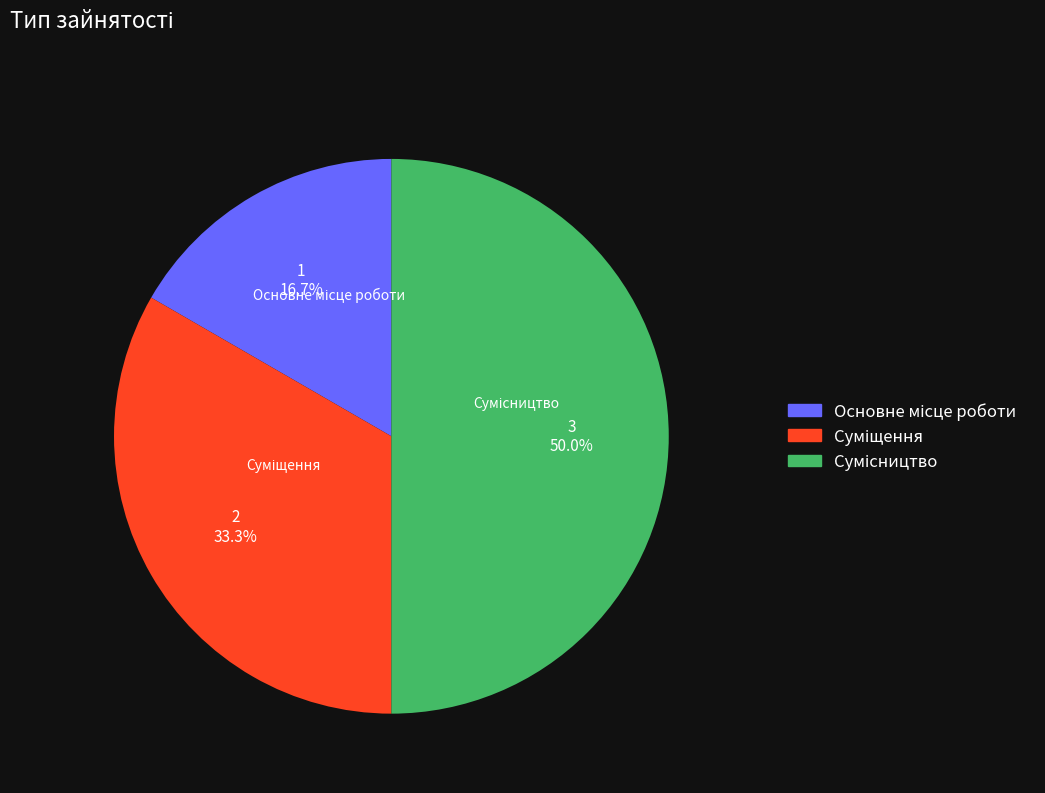

True or false: Сумісництво accounts for 50% of the total.

True